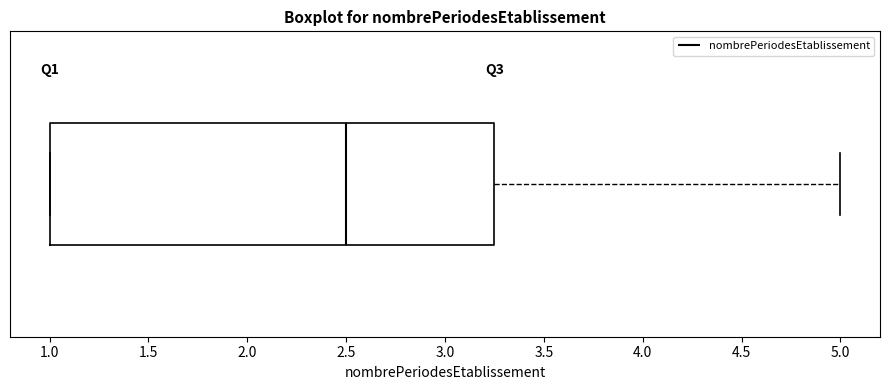

Transcribe this box plot: give where the median line is, the range the box spans, and where the two whiskers end, as read against the x-axis. The values are not printed on the chart, so give them approximately, as read against the axis.

median 2.50, box 1.00 to 3.25, whiskers 1.00 to 5.00